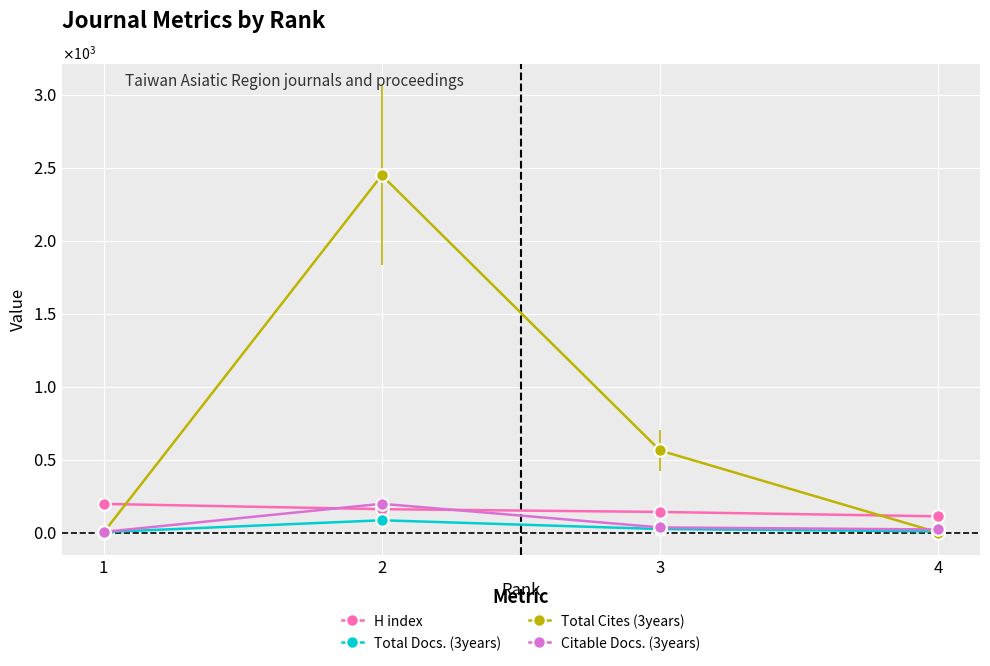

What are all the series names shown in the legend?

H index, Total Docs. (3years), Total Cites (3years), Citable Docs. (3years)